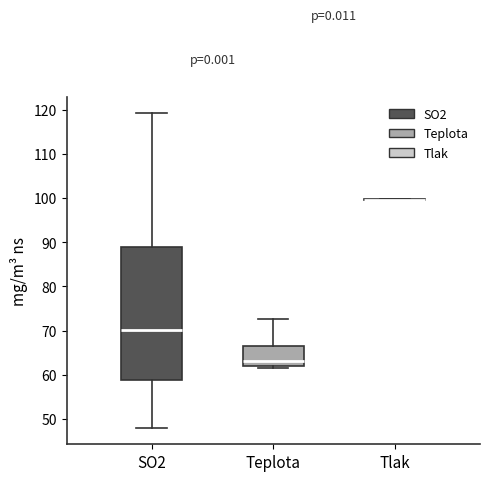

Which box is the tallest, from its lower edge to its upper edge?

SO2